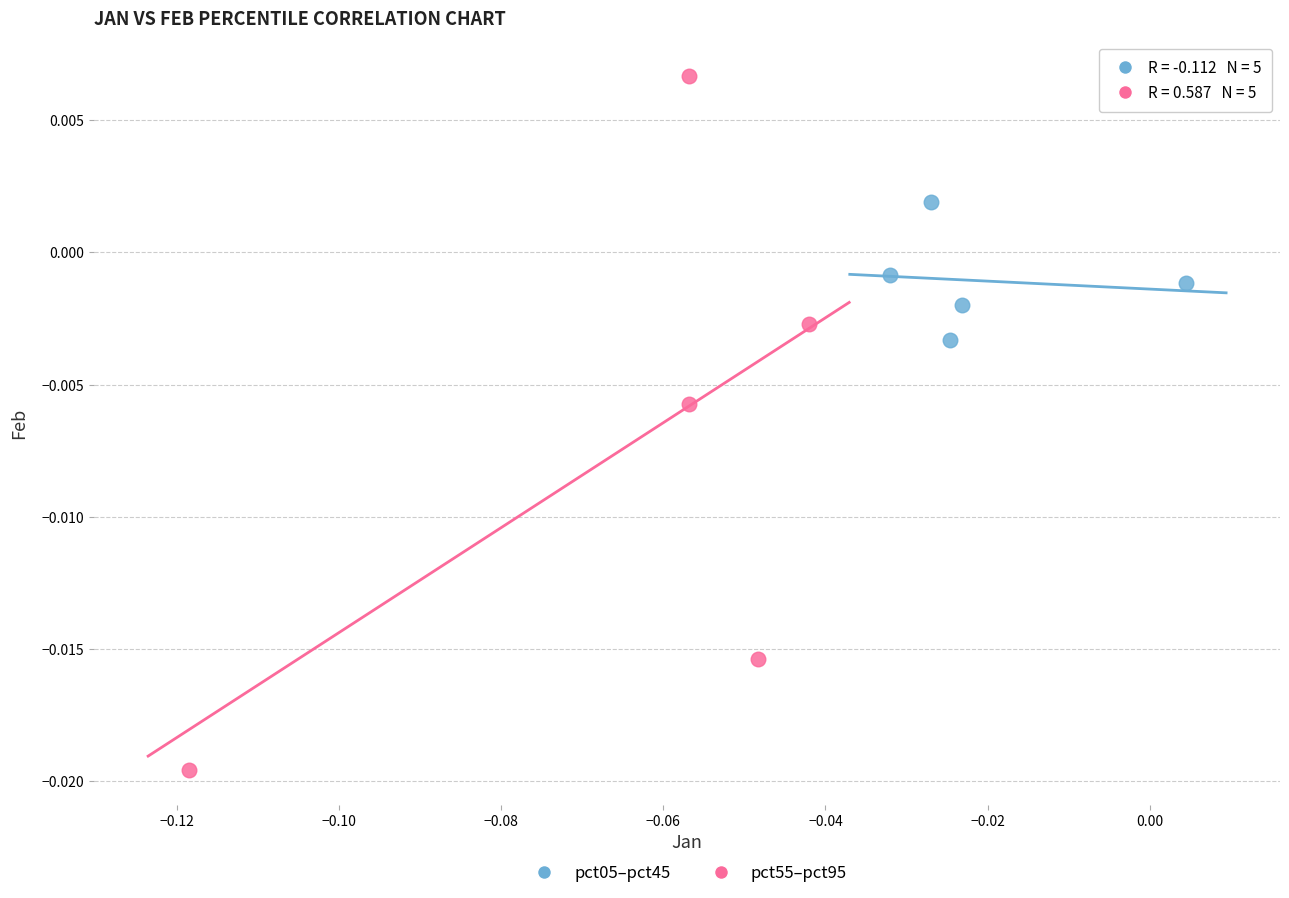

What are all the series names shown in the legend?

pct05–pct45, pct55–pct95